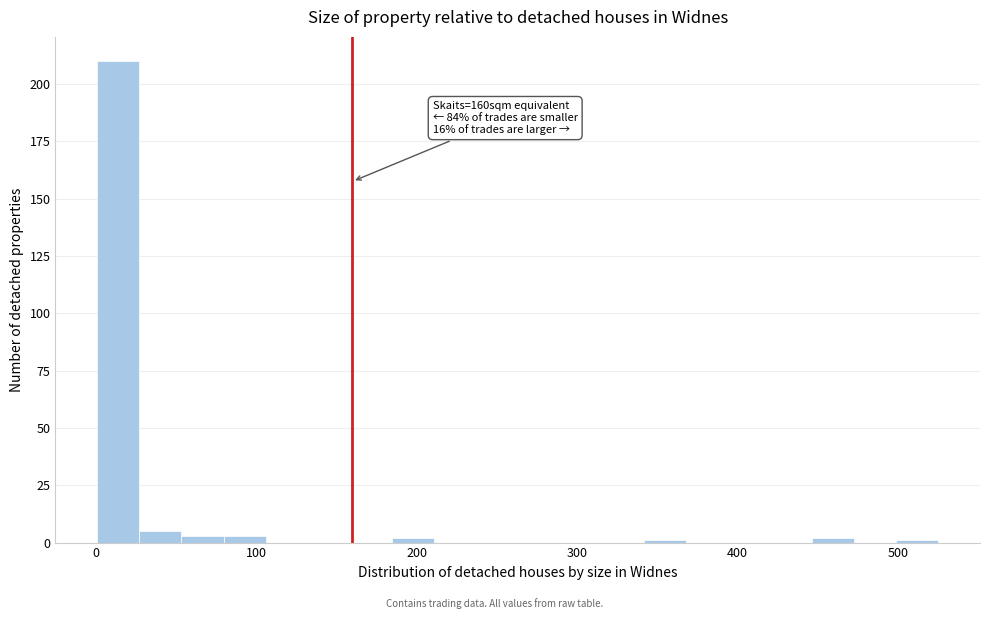

Read against the x-axis, roughly where is the centre of the tallest bar?

10